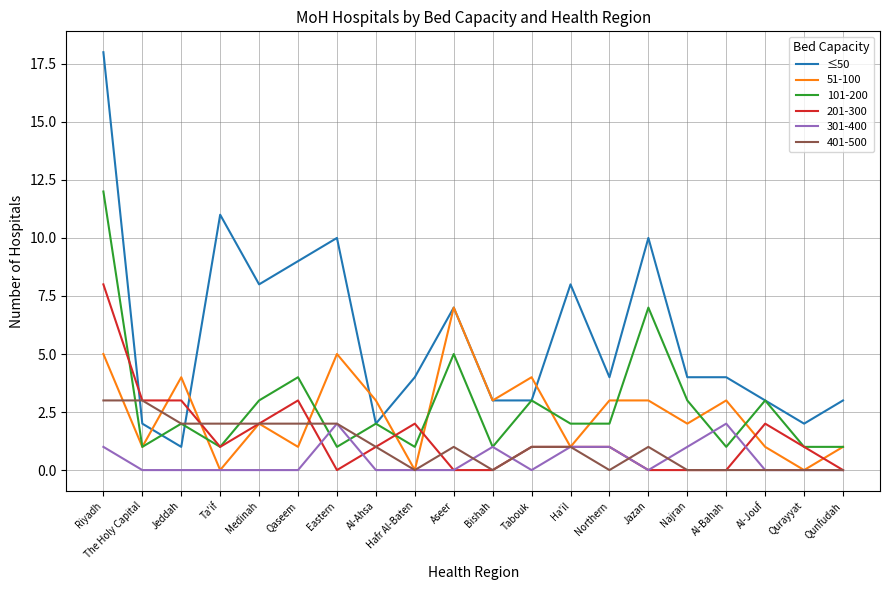

Which series changed the most between Qaseem and Qurayyat?

≤50